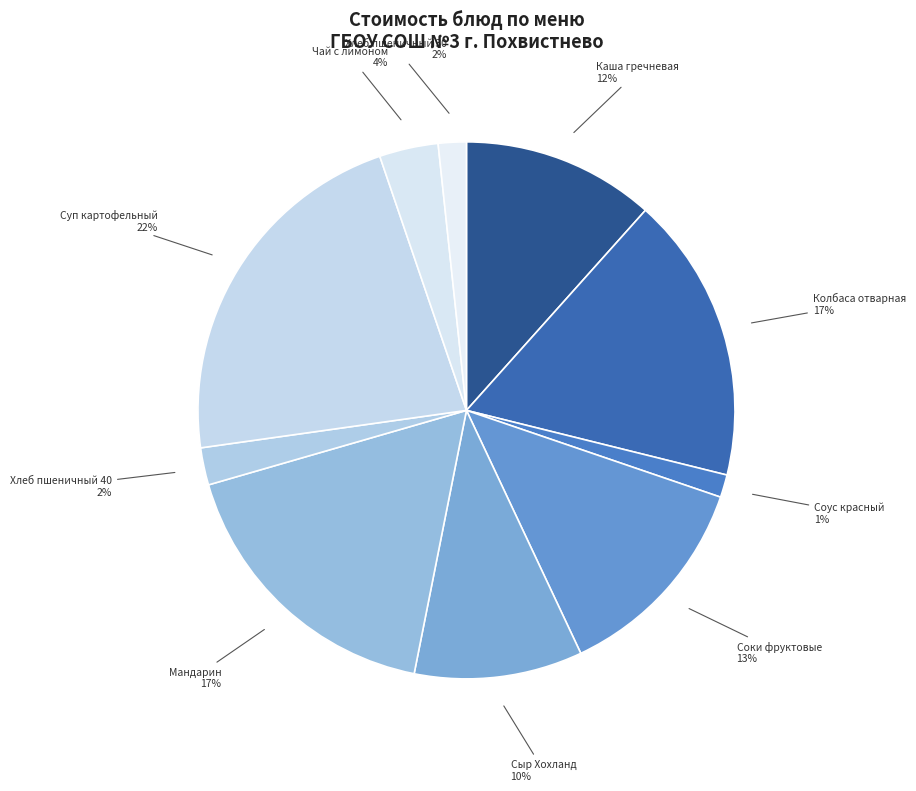

Count the number of slices in the pie.

10